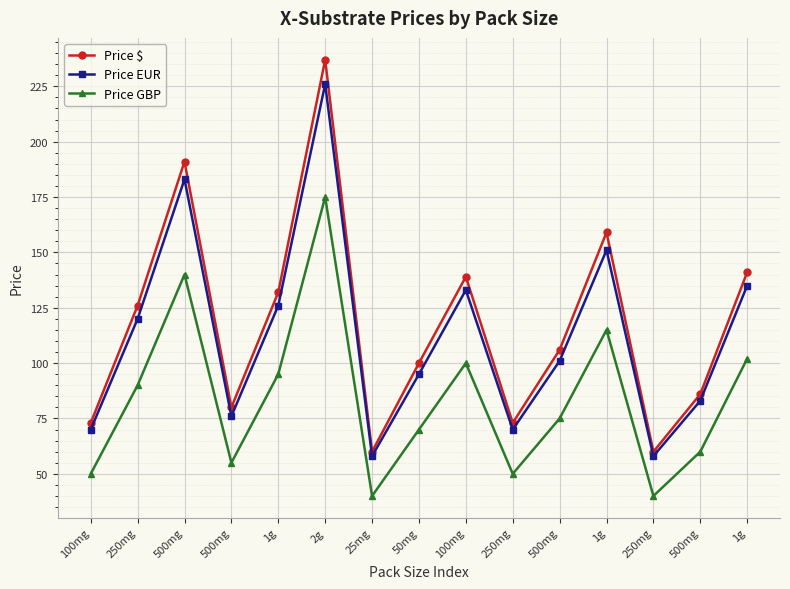

How many lines are shown in the chart?

3